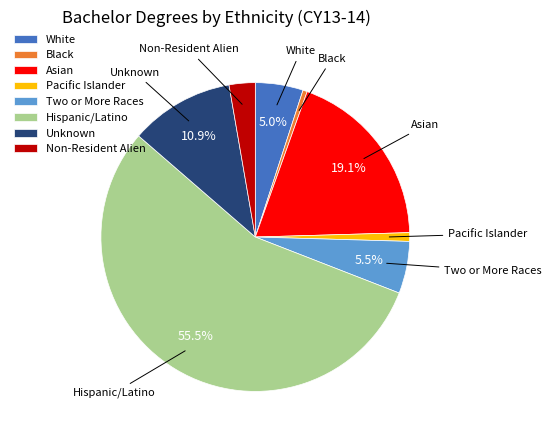

Approximately how many times larger is the value at Hispanic/Latino compared to Asian?

2.9